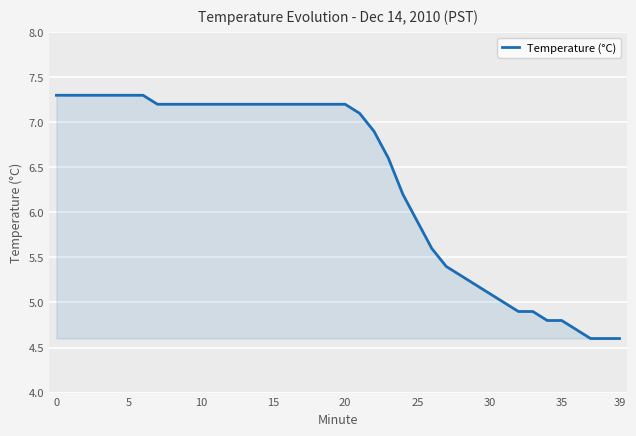

What is the greatest value displayed?

7.3